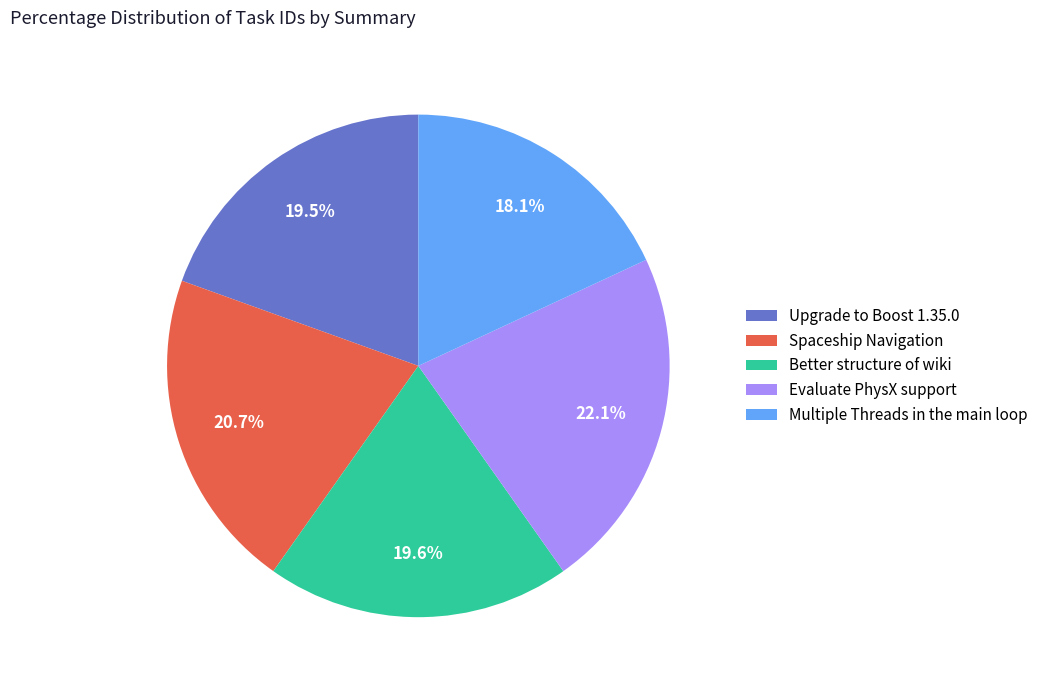

To the nearest percent, what is the average slice percentage?

20%